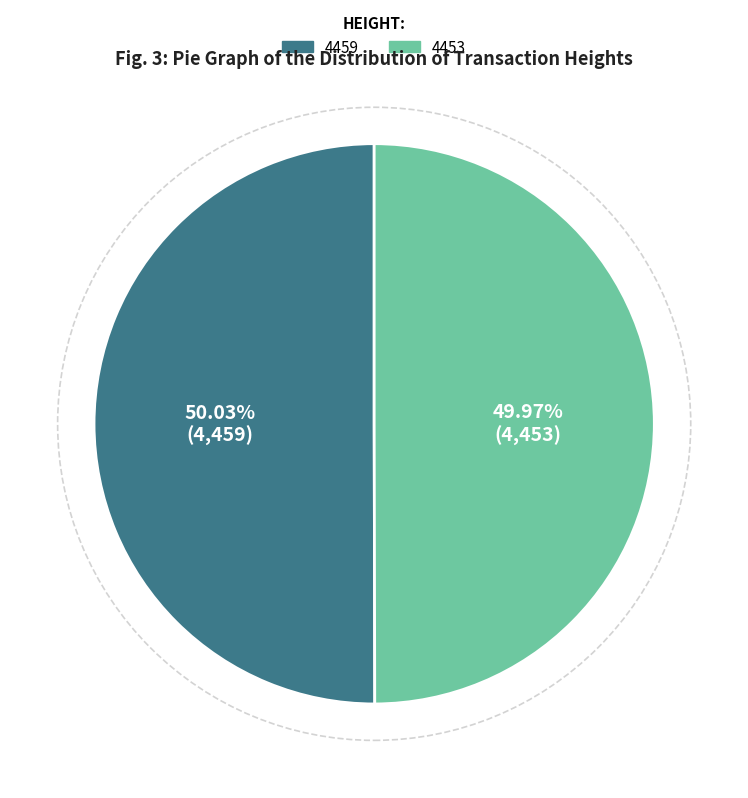

Is there a majority slice in this chart?

Yes